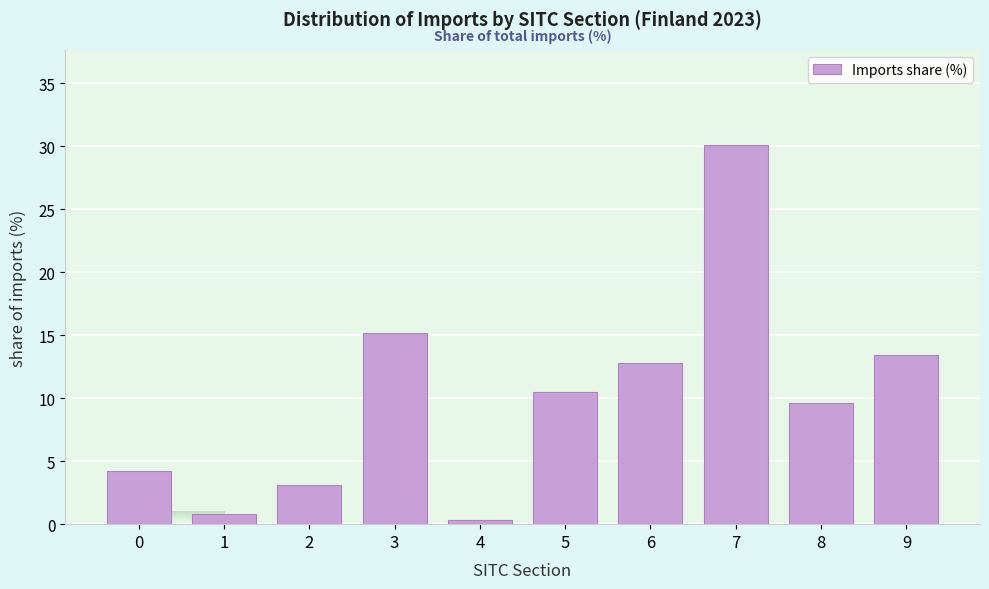

Reading right to left, transcribe all the data shown in this chart.

9=13.4	8=9.6	7=30.1	6=12.8	5=10.5	4=0.3	3=15.2	2=3.1	1=0.8	0=4.2